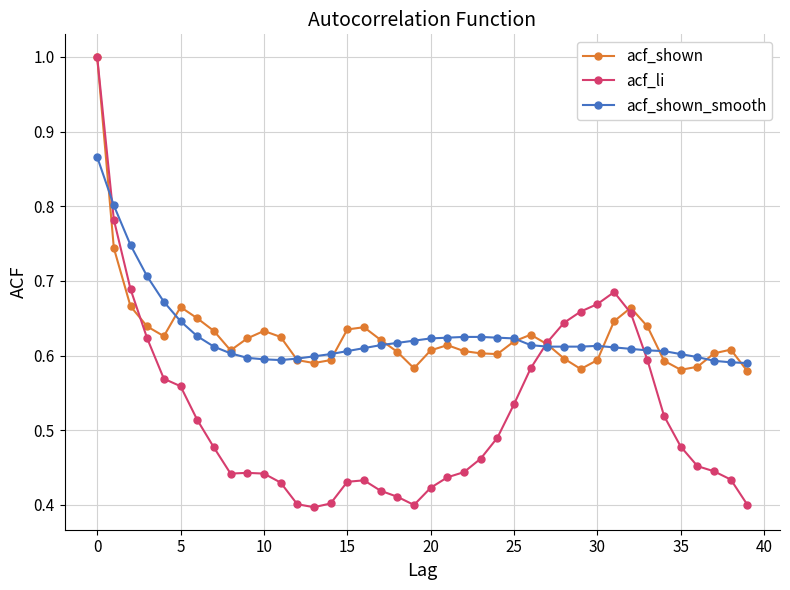

What is the maximum value shown in the chart?

1.0